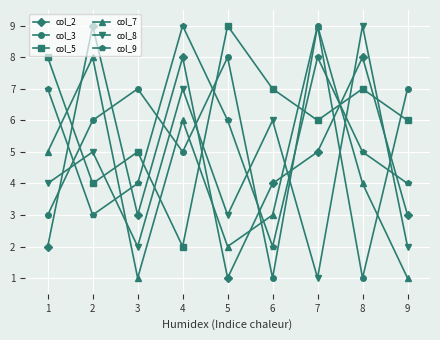

Reading right to left, what are all the values shown in this chart?

col_2: 3	8	5	4	1	8	3	9	2
col_3: 7	1	9	1	8	5	7	6	3
col_5: 6	7	6	7	9	2	5	4	8
col_7: 1	4	9	3	2	6	1	8	5
col_8: 2	9	1	6	3	7	2	5	4
col_9: 4	5	8	2	6	9	4	3	7